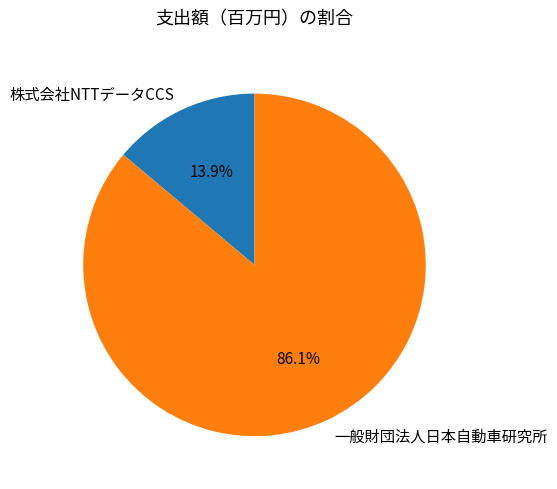

How much of the chart is everything except 一般財団法人日本自動車研究所?

13.9%